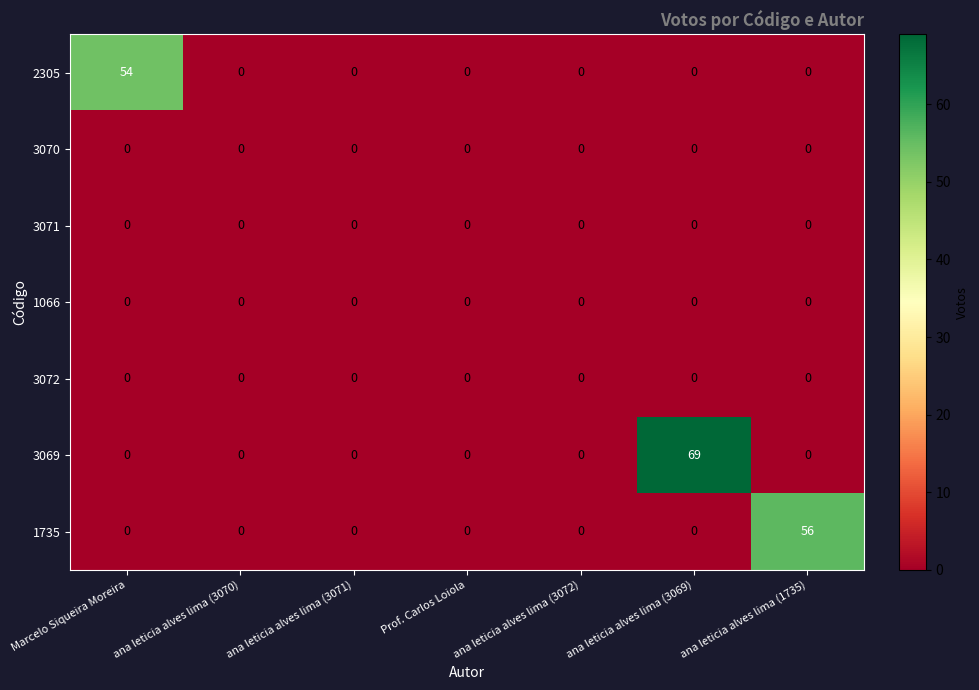

Between Marcelo Siqueira Moreira and ana leticia alves lima (1735), which series saw the biggest shift?

1735